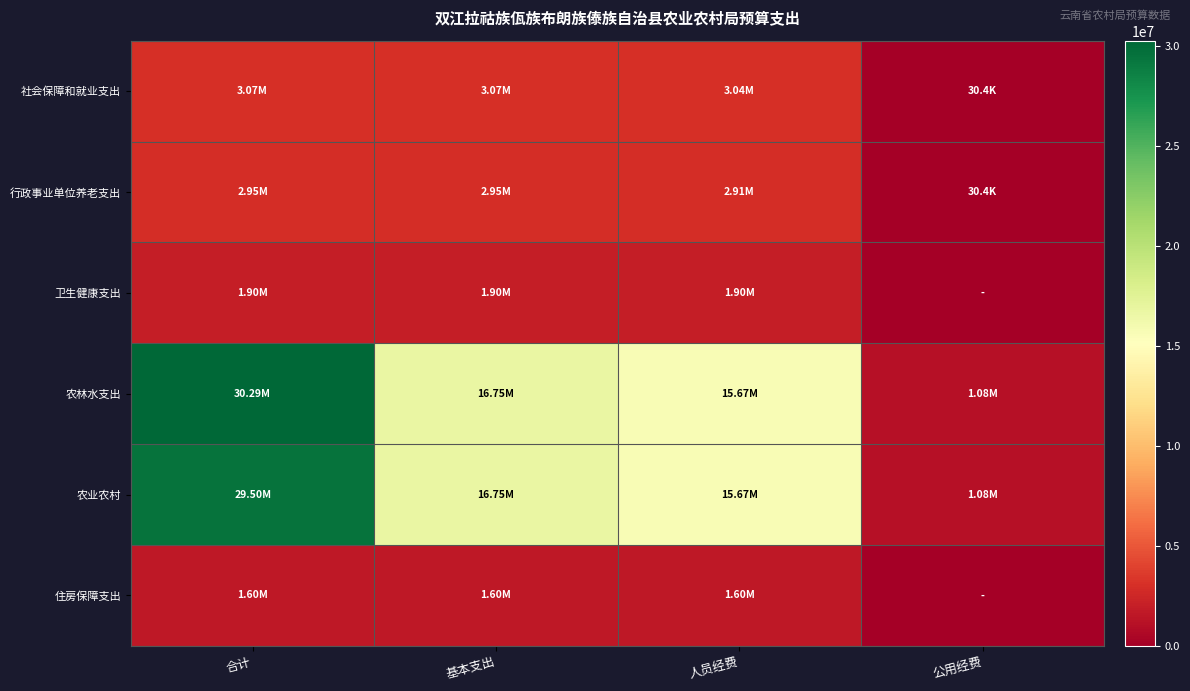

Between 合计 and 公用经费, which is larger?

合计